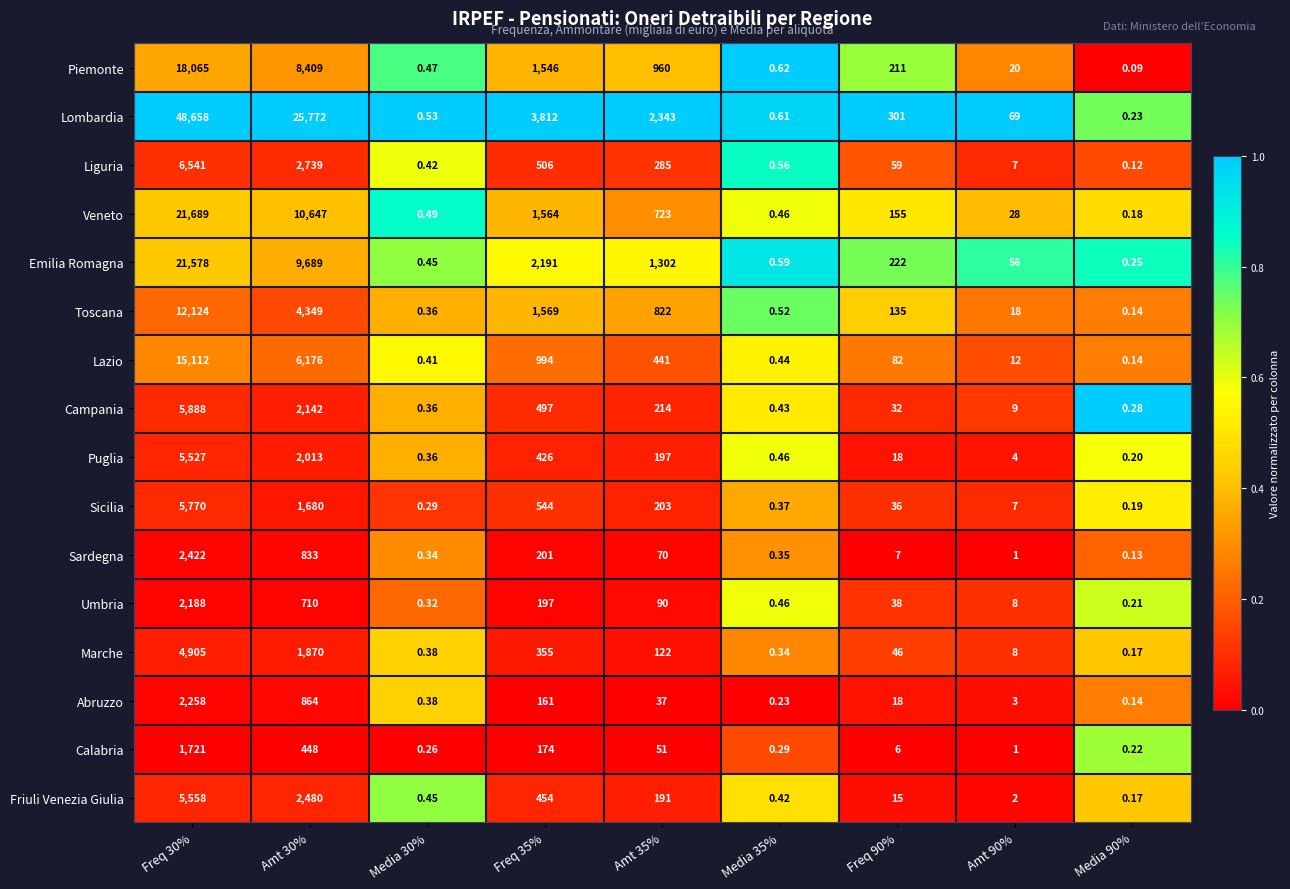

Which series has the largest total across all categories?

Lombardia